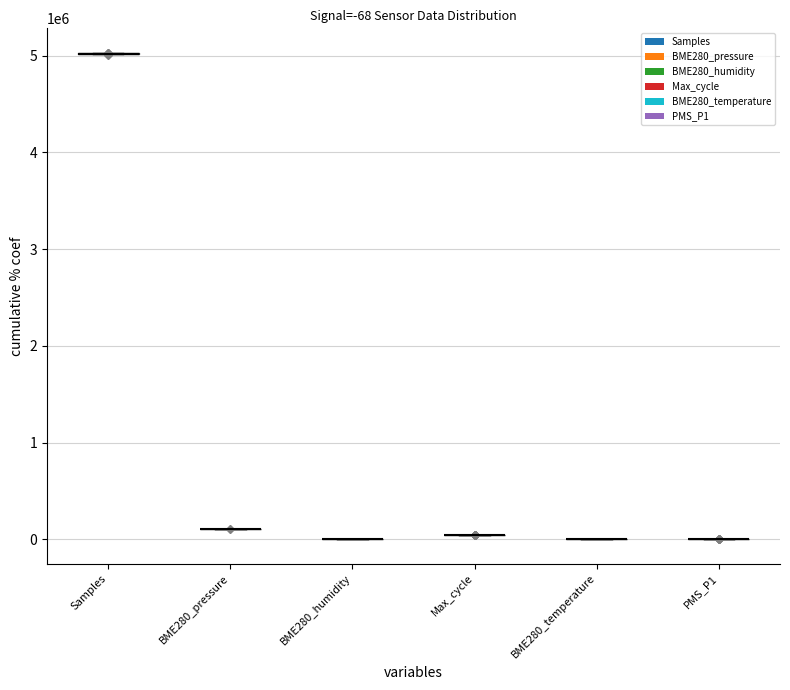

Is the value of BME280_humidity at 25 greater than the value of Max_cycle at 10?

No